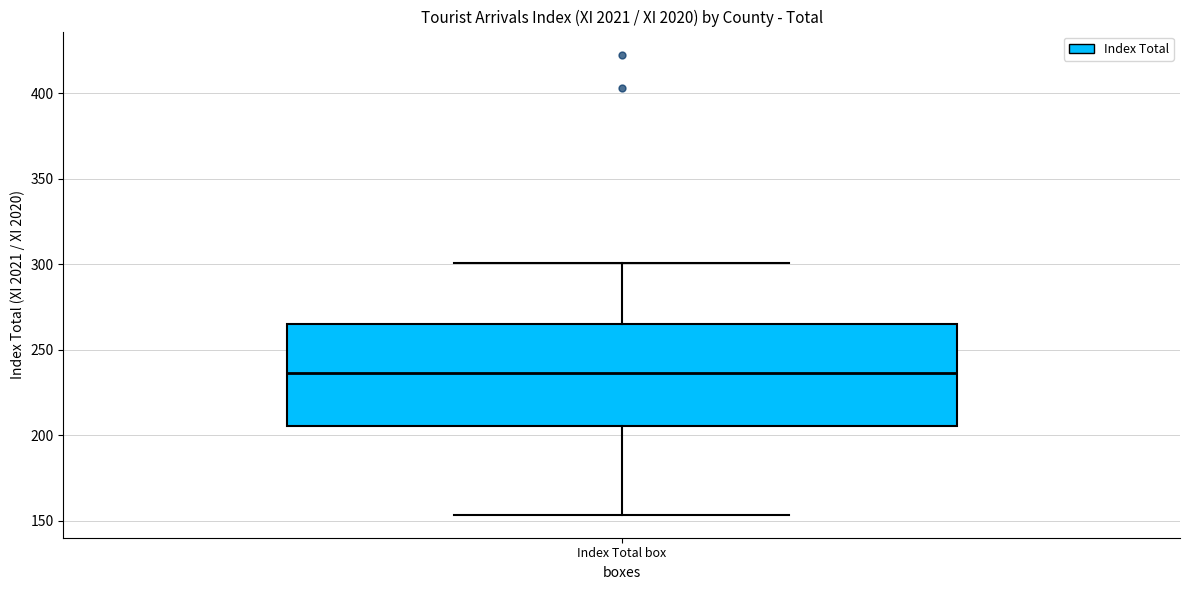

Where does the median line of the box for Index Total box sit on the y-axis? The values are not printed on the chart, so give them approximately, as read against the axis.

235